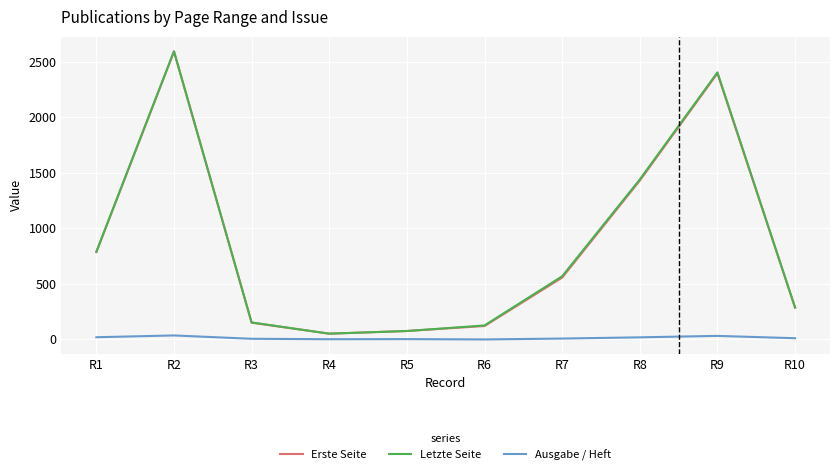

At which category does the chart reach its peak across all series?

R2